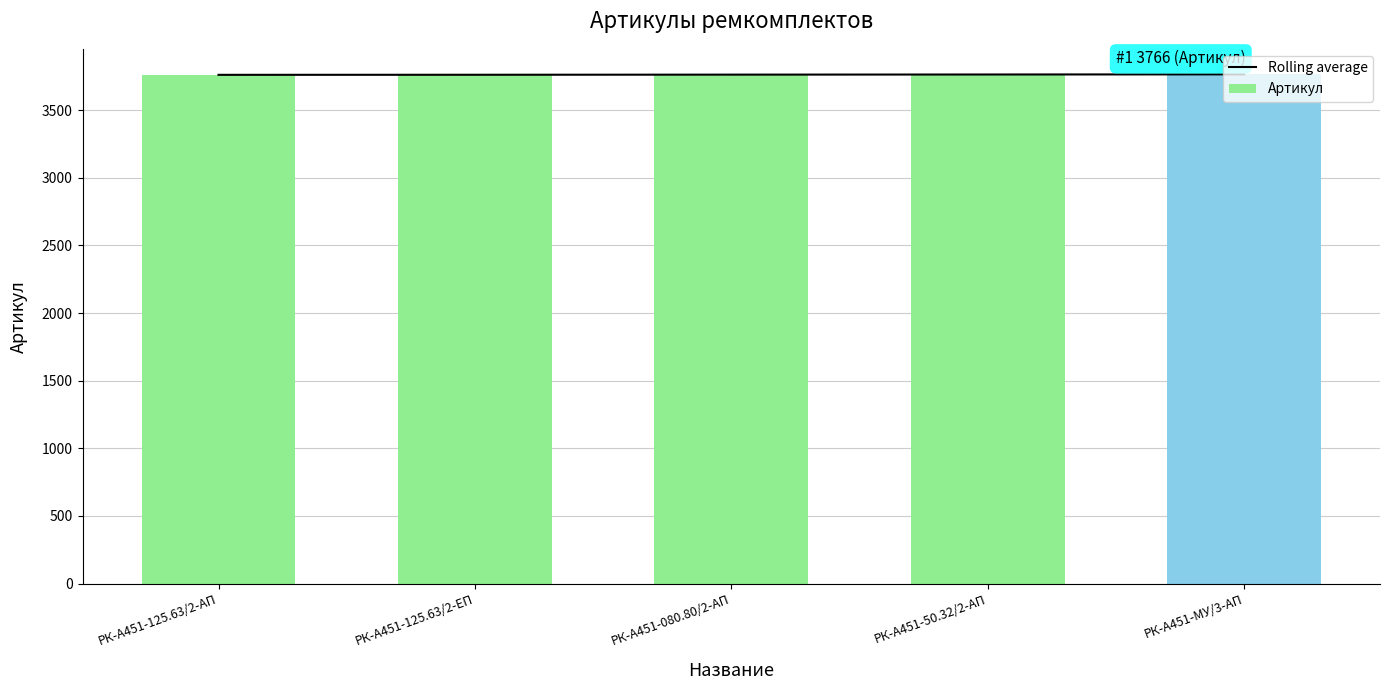

Rank the series at РК-А451-125.63/2-ЕП from highest to lowest value.

Артикул, Rolling average